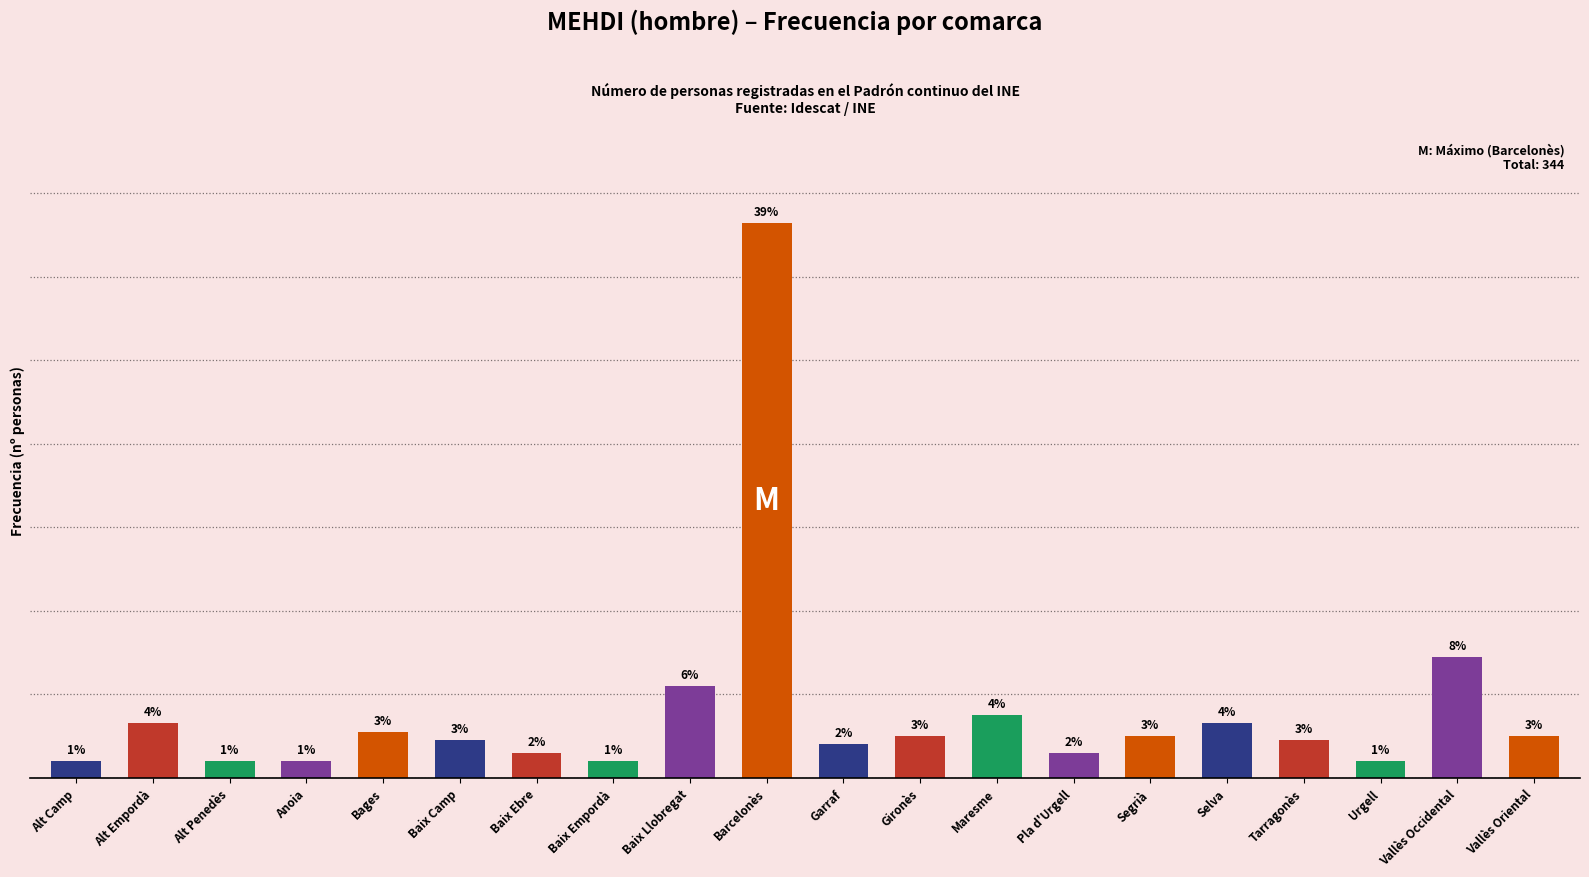

Which category has the lowest value across all series?

Alt Camp